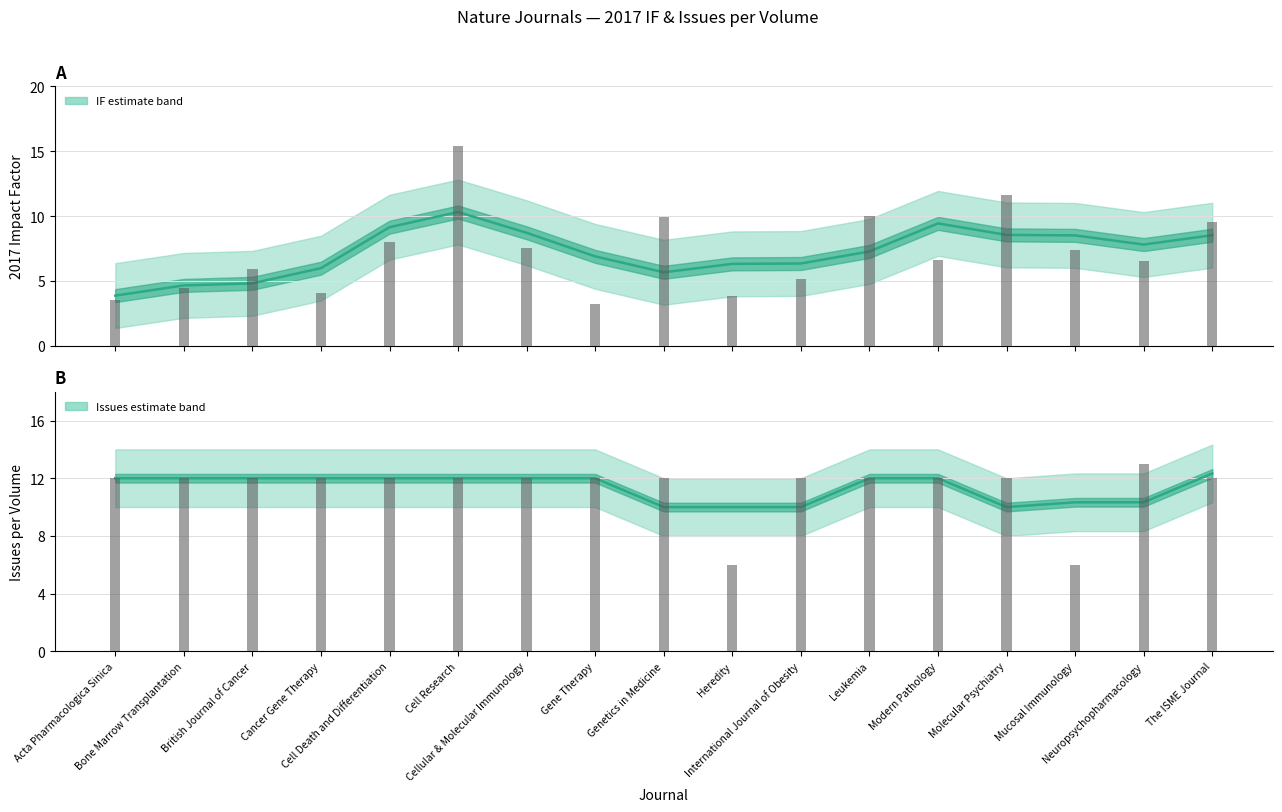

Does the chart contain stacked bars?

No